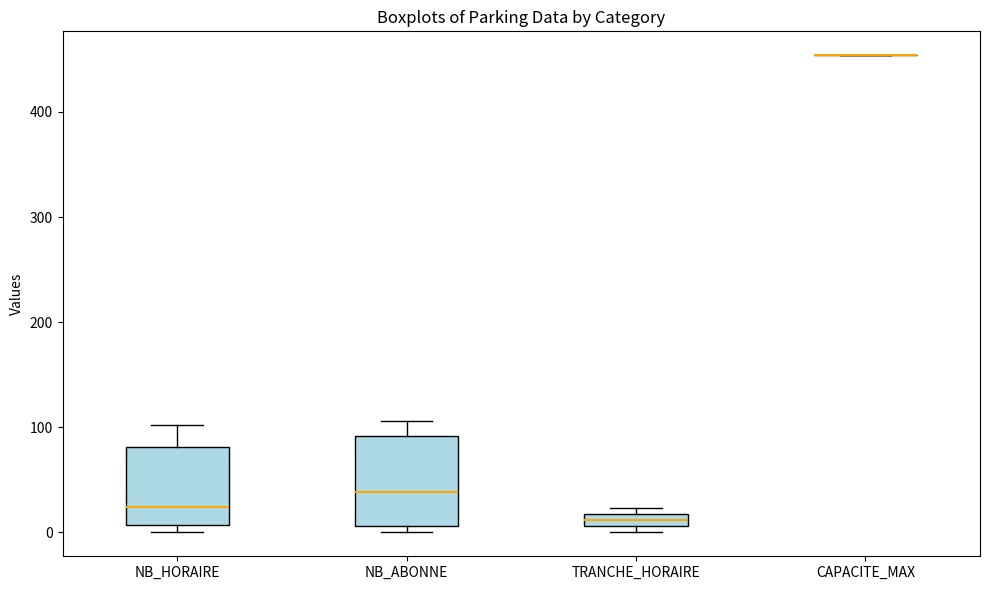

Where is the upper edge of the box for TRANCHE_HORAIRE on the y-axis? The values are not printed on the chart, so give them approximately, as read against the axis.

20